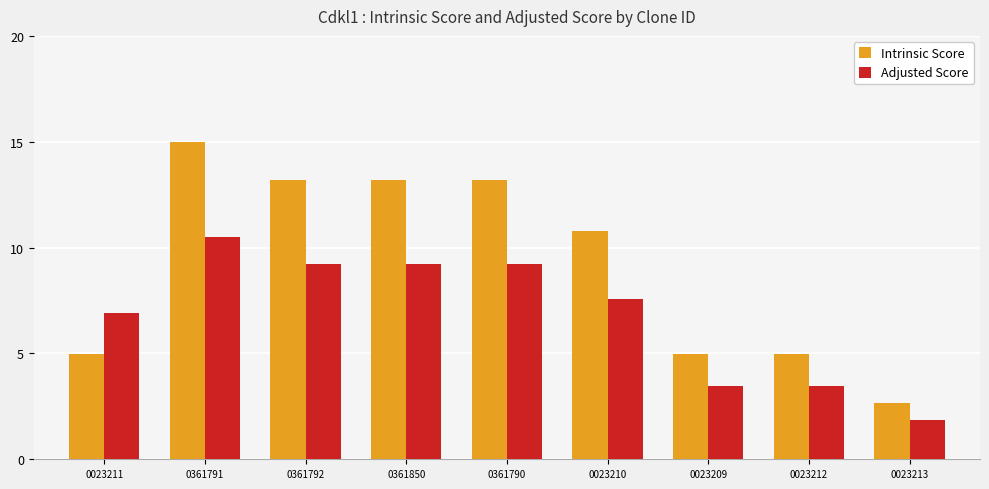

Reading left to right, what are all the values shown in this chart?

Intrinsic Score: 5.0	15.0	13.2	13.2	13.2	10.8	5.0	5.0	2.6
Adjusted Score: 6.9	10.5	9.2	9.2	9.2	7.6	3.5	3.5	1.8